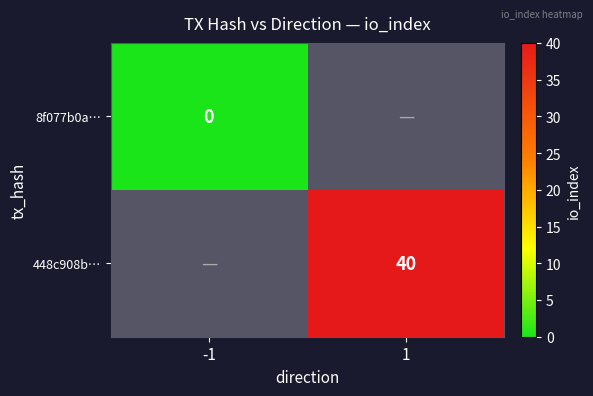

Which has a higher value, -1 or 1?

1